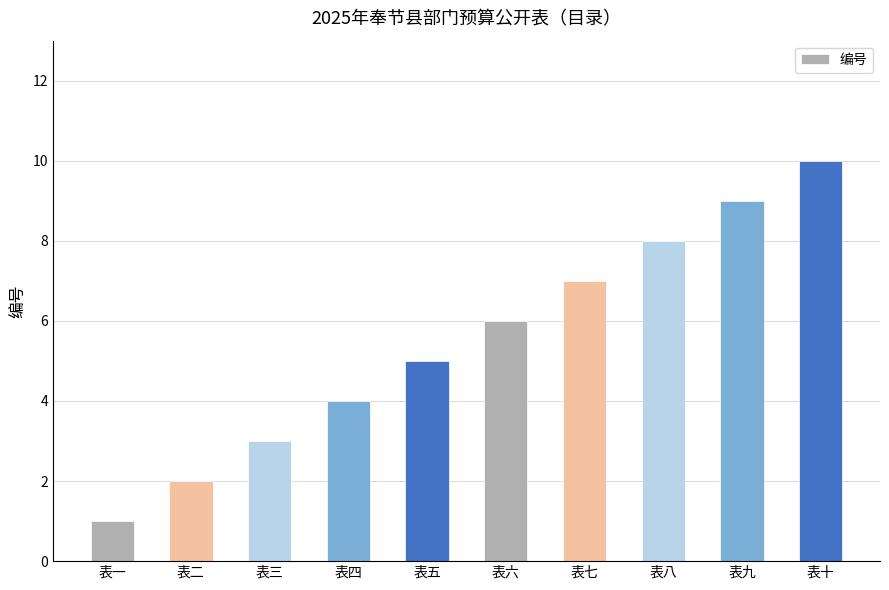

What is the sum of the values at 表四 and 表七?

11